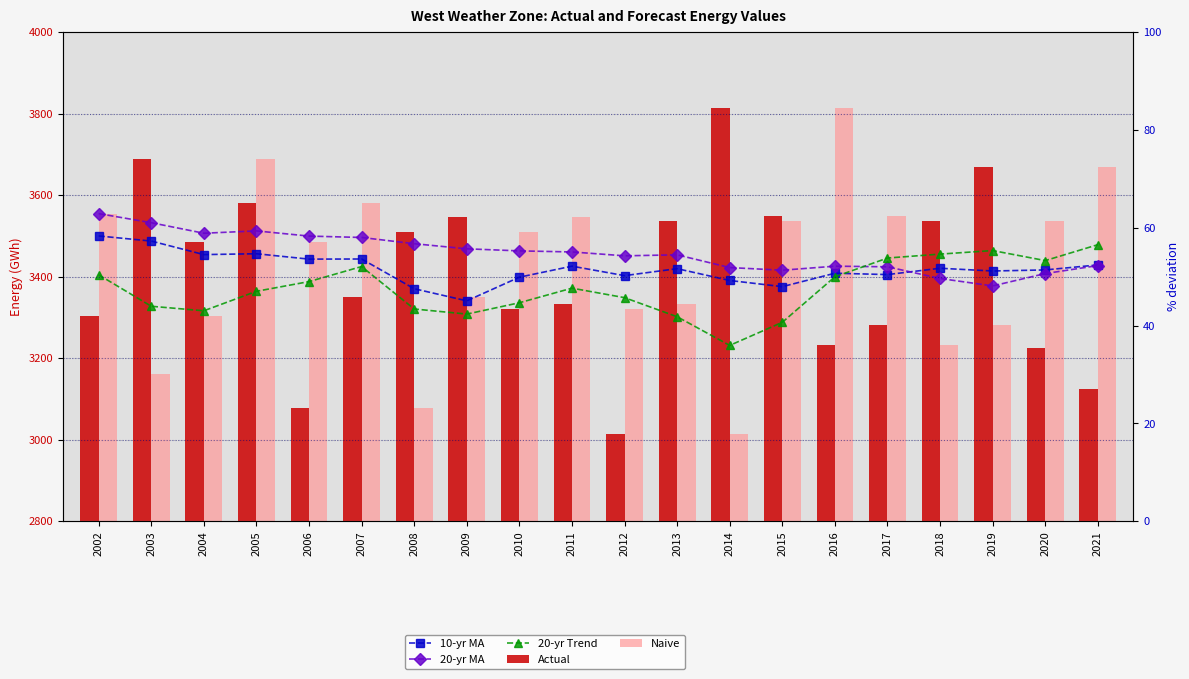

Reading right to left, transcribe all the data shown in this chart.

10-yr MA: 2021=3428.9	2020=3416.6	2019=3414.0	2018=3420.7	2017=3405.2	2016=3408.5	2015=3375.6	2014=3390.7	2013=3419.7	2012=3402.6	2011=3425.8	2010=3398.8	2009=3340.8	2008=3370.5	2007=3443.4	2006=3443.1	2005=3456.3	2004=3454.2	2003=3487.4	2002=3499.9
20-yr MA: 2021=3427.3	2020=3407.7	2019=3377.4	2018=3395.6	2017=3424.3	2016=3425.8	2015=3415.9	2014=3422.4	2013=3453.6	2012=3451.2	2011=3460.7	2010=3463.3	2009=3468.4	2008=3480.9	2007=3496.2	2006=3499.6	2005=3512.3	2004=3506.6	2003=3532.4	2002=3554.7
20-yr Trend: 2021=3478.5	2020=3439.5	2019=3464.1	2018=3455.4	2017=3445.8	2016=3399.8	2015=3288.2	2014=3231.5	2013=3301.8	2012=3348.6	2011=3371.9	2010=3336.1	2009=3308.3	2008=3320.8	2007=3424.9	2006=3388.0	2005=3364.2	2004=3316.4	2003=3327.5	2002=3404.6
Actual: 2021=3125.8	2020=3224.3	2019=3669.8	2018=3536.8	2017=3282.3	2016=3233.3	2015=3547.9	2014=3813.5	2013=3536.9	2012=3013.2	2011=3333.8	2010=3321.5	2009=3546.9	2008=3510.4	2007=3349.2	2006=3079.1	2005=3580.0	2004=3484.7	2003=3687.8	2002=3304.0
Naive: 2021=3669.8	2020=3536.8	2019=3282.3	2018=3233.3	2017=3547.9	2016=3813.5	2015=3536.9	2014=3013.2	2013=3333.8	2012=3321.5	2011=3546.9	2010=3510.4	2009=3349.2	2008=3079.1	2007=3580.0	2006=3484.7	2005=3687.8	2004=3304.0	2003=3162.4	2002=3553.1